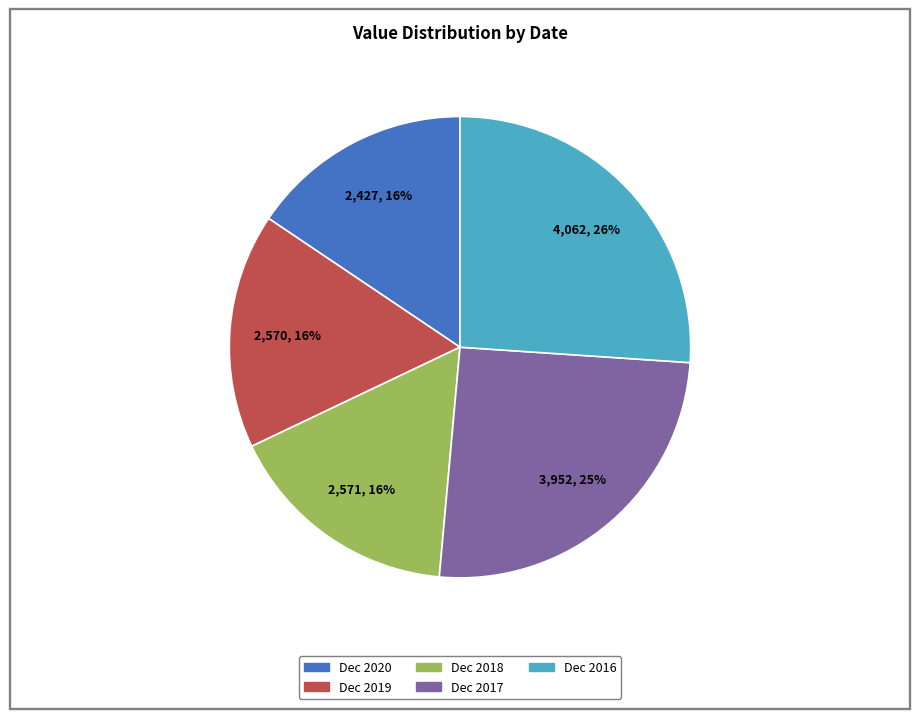

What percentage is the Dec 2018 slice, to the nearest percent?

16%